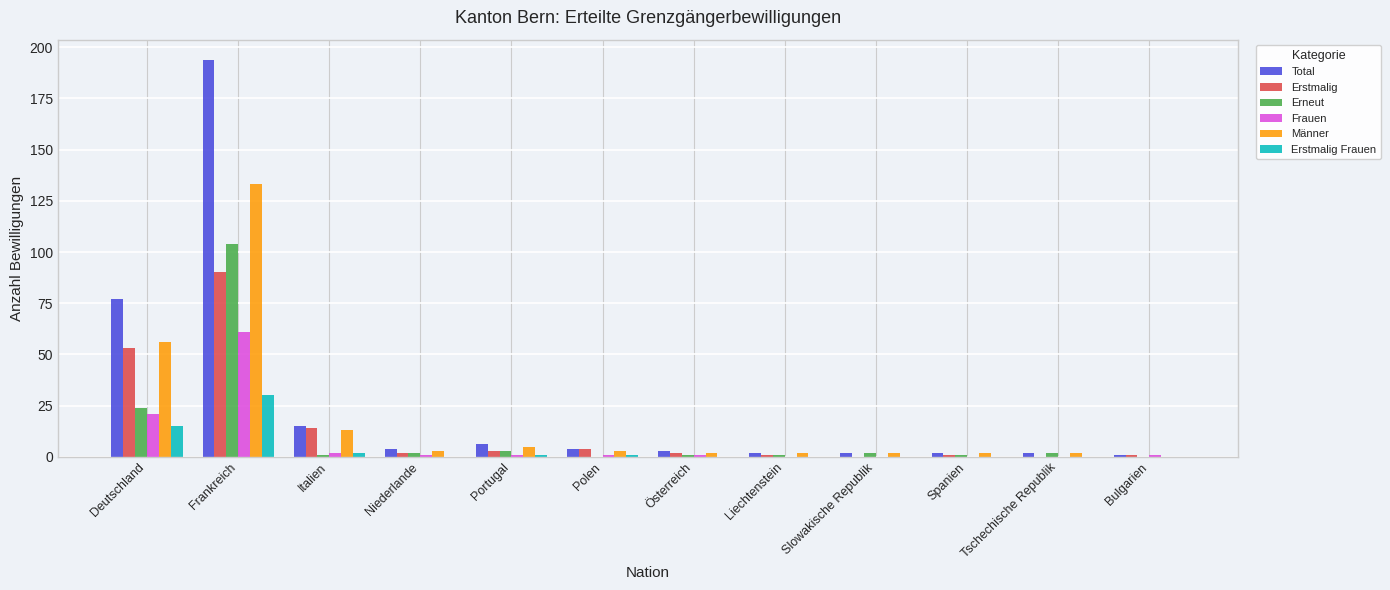

What is the average value of the Erneut series?

12